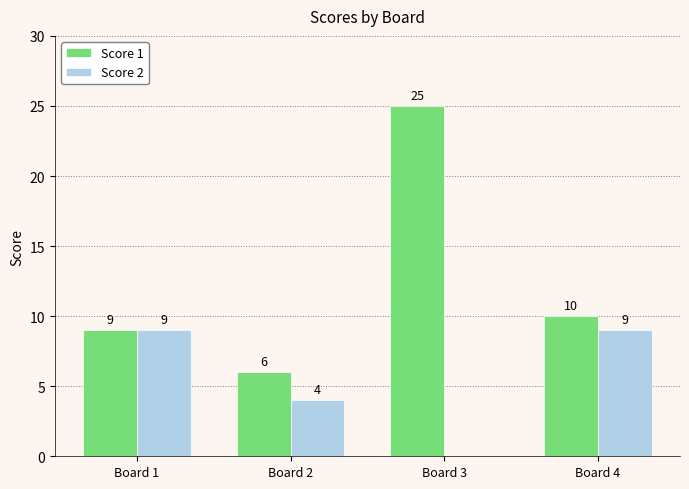

Between Board 1 and Board 2, which series saw the biggest shift?

Score 2